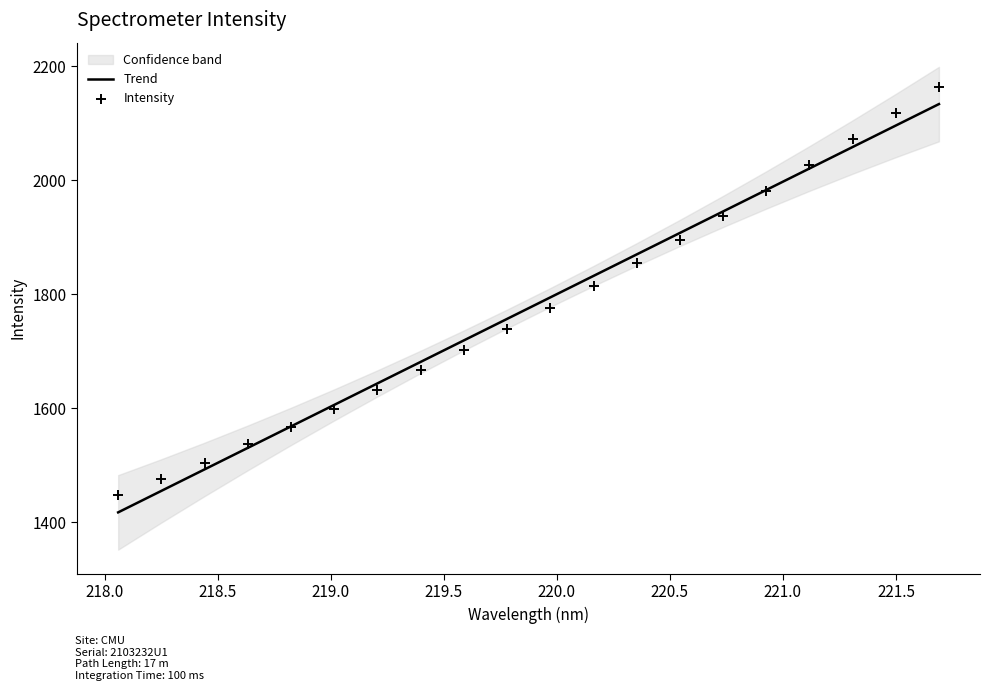

Which series has the largest total across all categories?

Trend